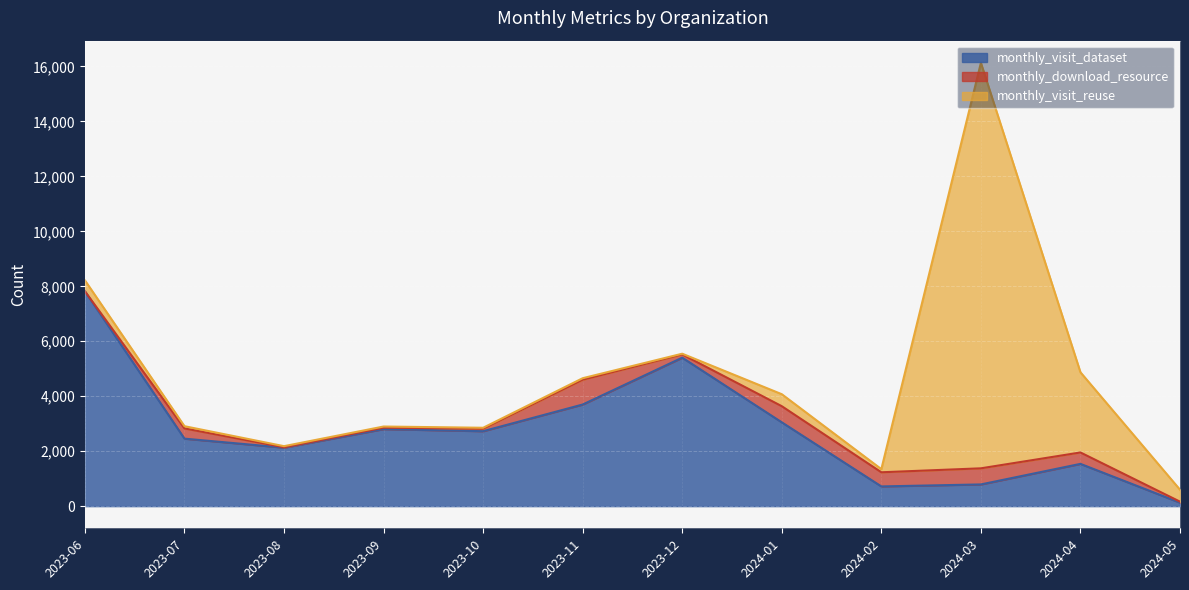

Is it true that monthly_visit_dataset equals 4358 at 2023-10?

False